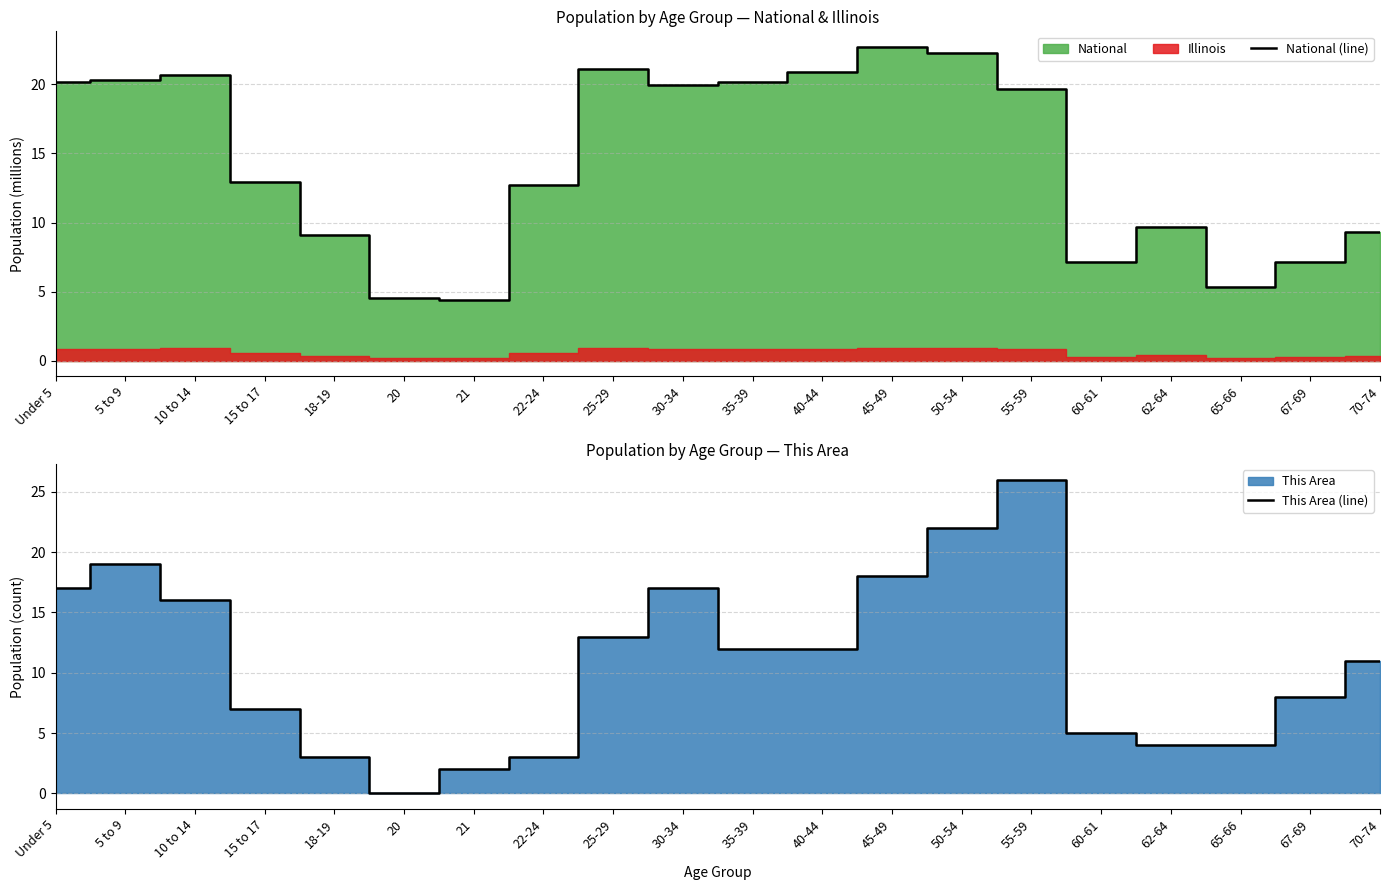

How many interior local valleys does the National (line) series have?

4